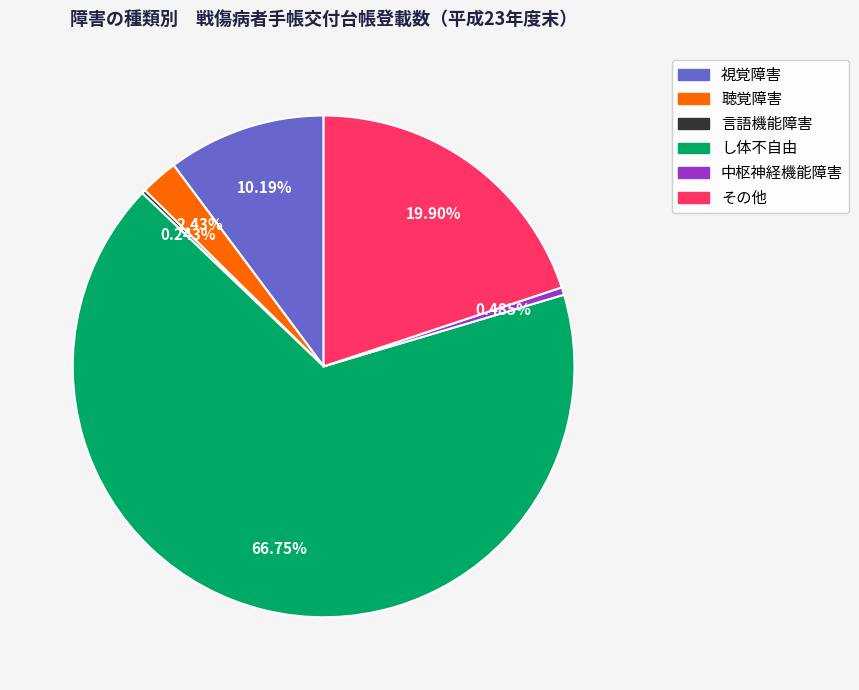

What is the largest slice in the pie chart?

し体不自由